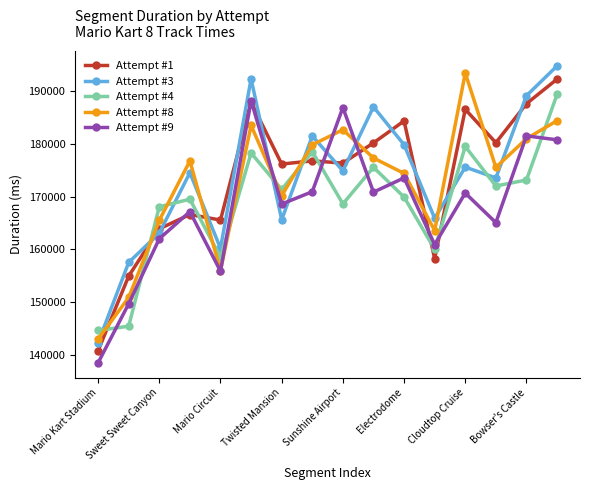

Which series has the largest range (max minus min)?

Attempt #3